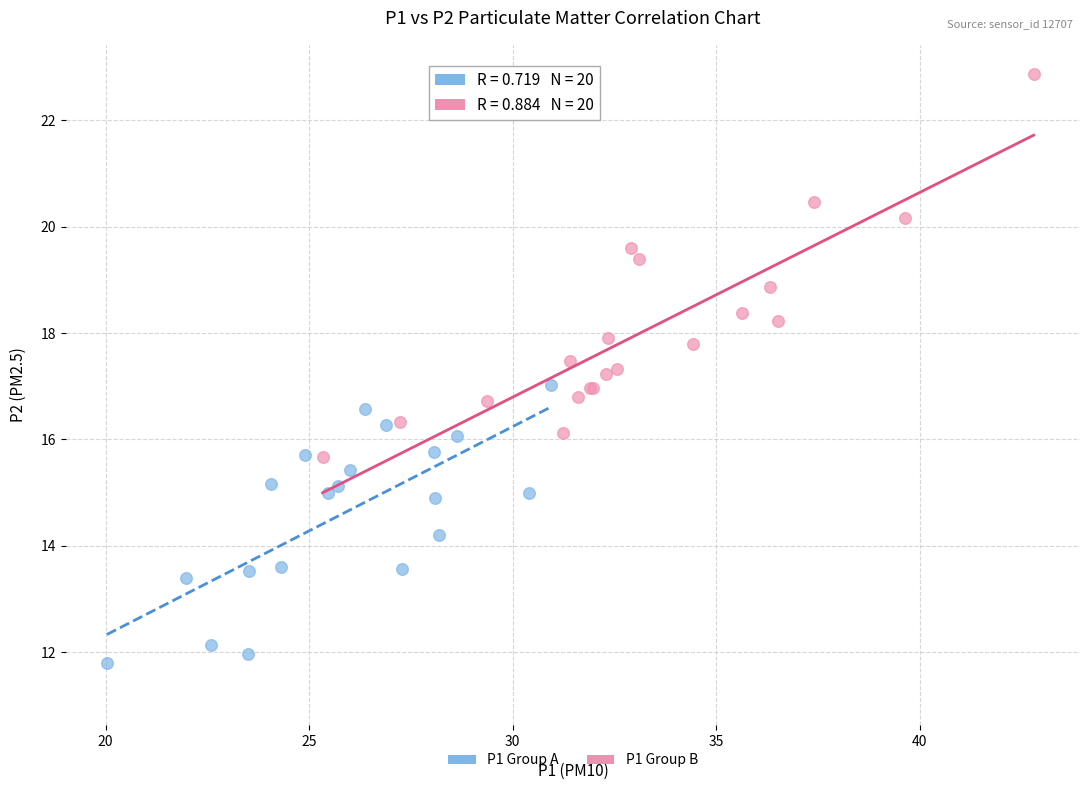

Which series contains the lowest Y value?

P1 Group A